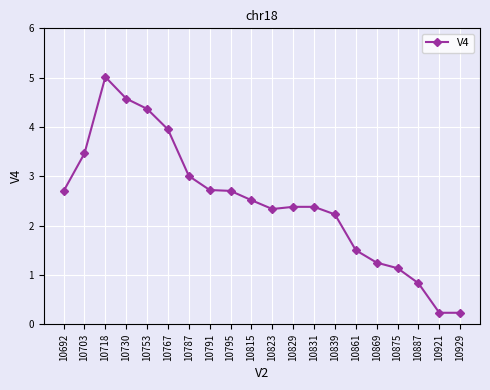

Is this an area chart (filled region under the line)?

No